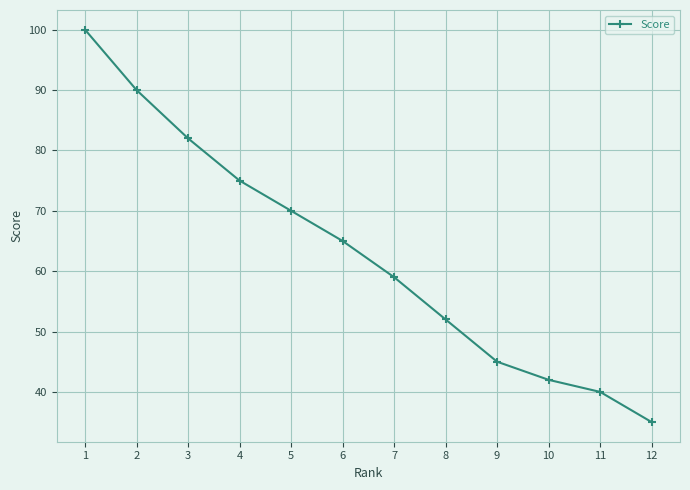

Reading left to right, list all the values displayed in this chart.

1=100	2=90	3=82	4=75	5=70	6=65	7=59	8=52	9=45	10=42	11=40	12=35